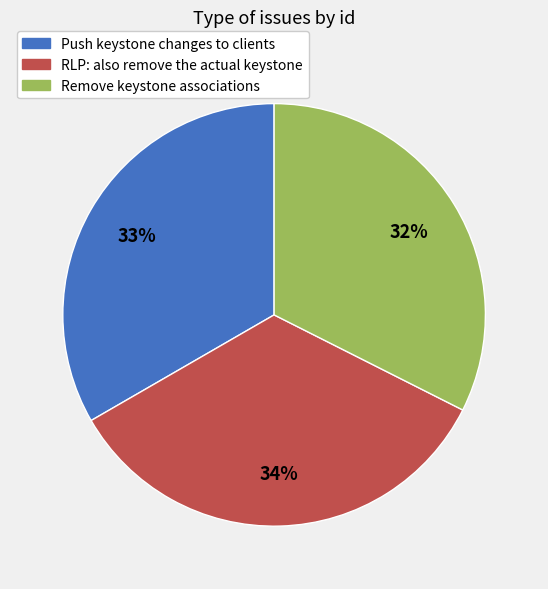

Do Remove keystone associations and Push keystone changes to clients together represent more than half of the pie?

Yes